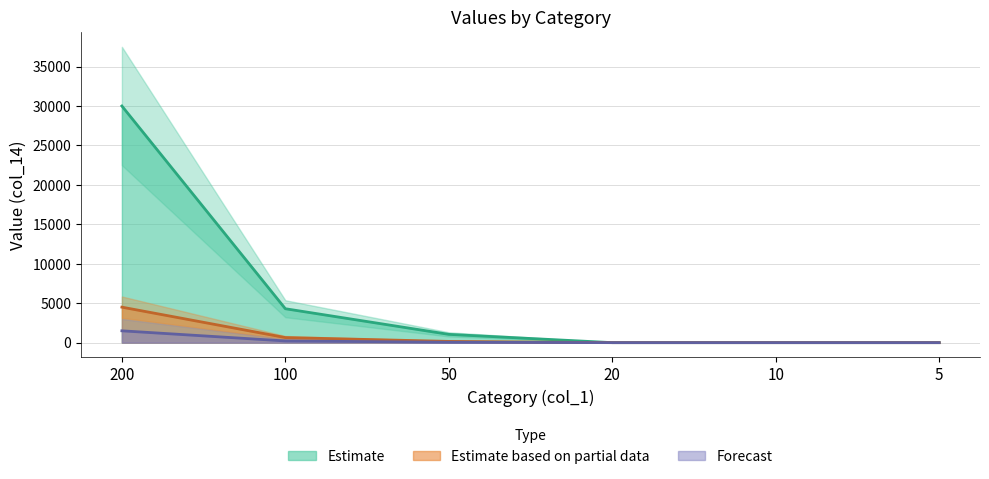

True or false: the data shows -14428 at 5.

False